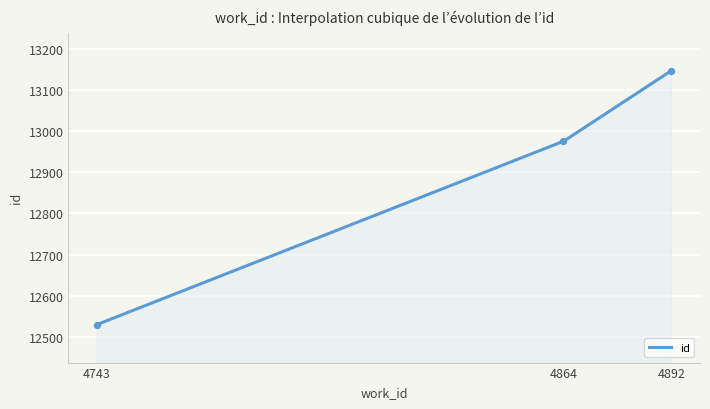

Which has a higher value, 4743 or 4892?

4892